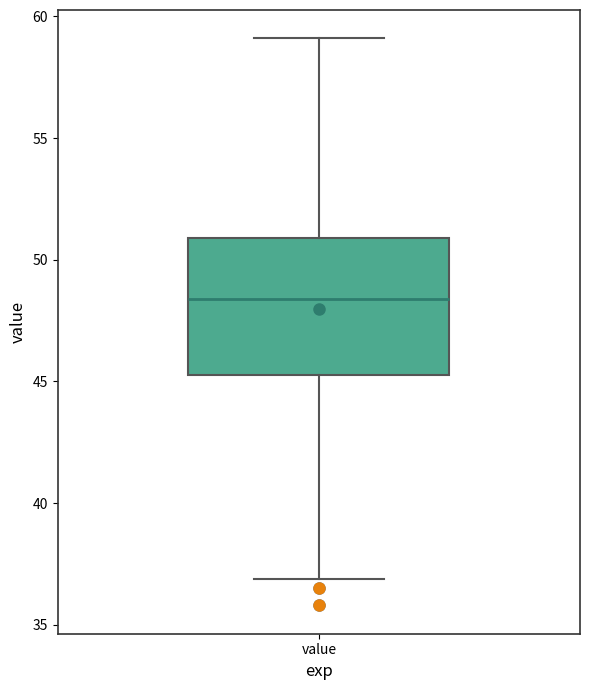

Transcribe this box plot: give where the median line is, the range the box spans, and where the two whiskers end, as read against the y-axis. The values are not printed on the chart, so give them approximately, as read against the axis.

median 48.5, box 45.5 to 51.0, whiskers 37.0 to 59.0